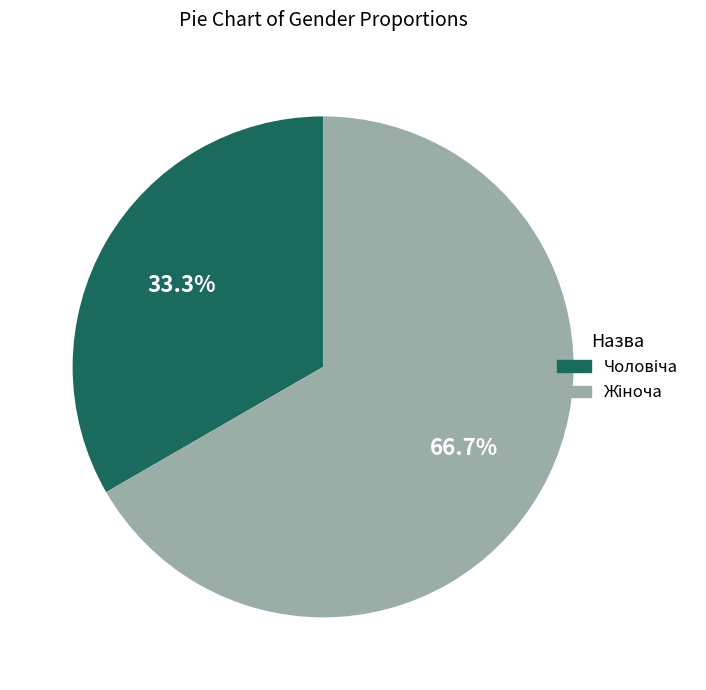

Is there any slice that represents more than half of the pie?

Yes